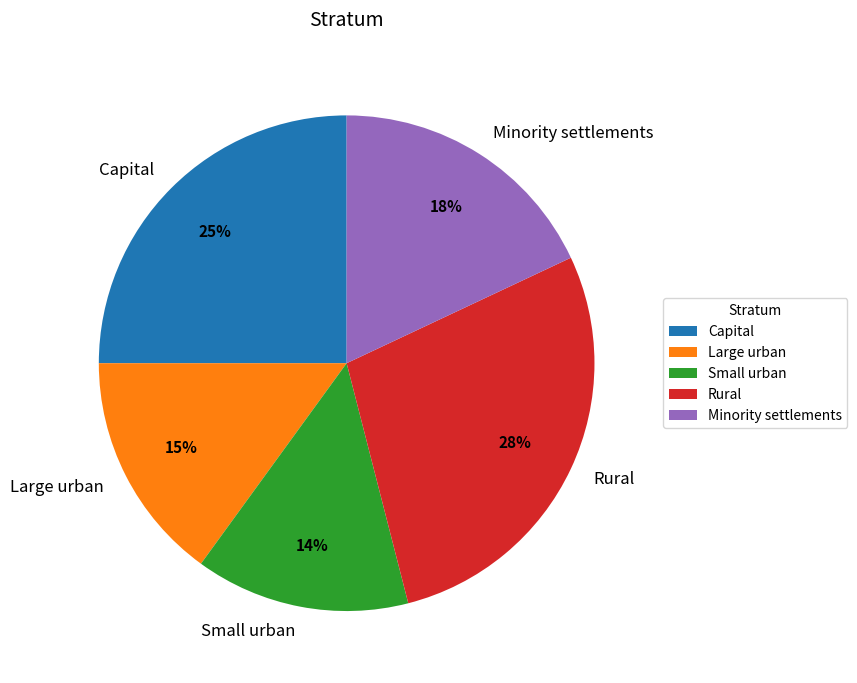

Do Minority settlements and Large urban together represent more than half of the pie?

No